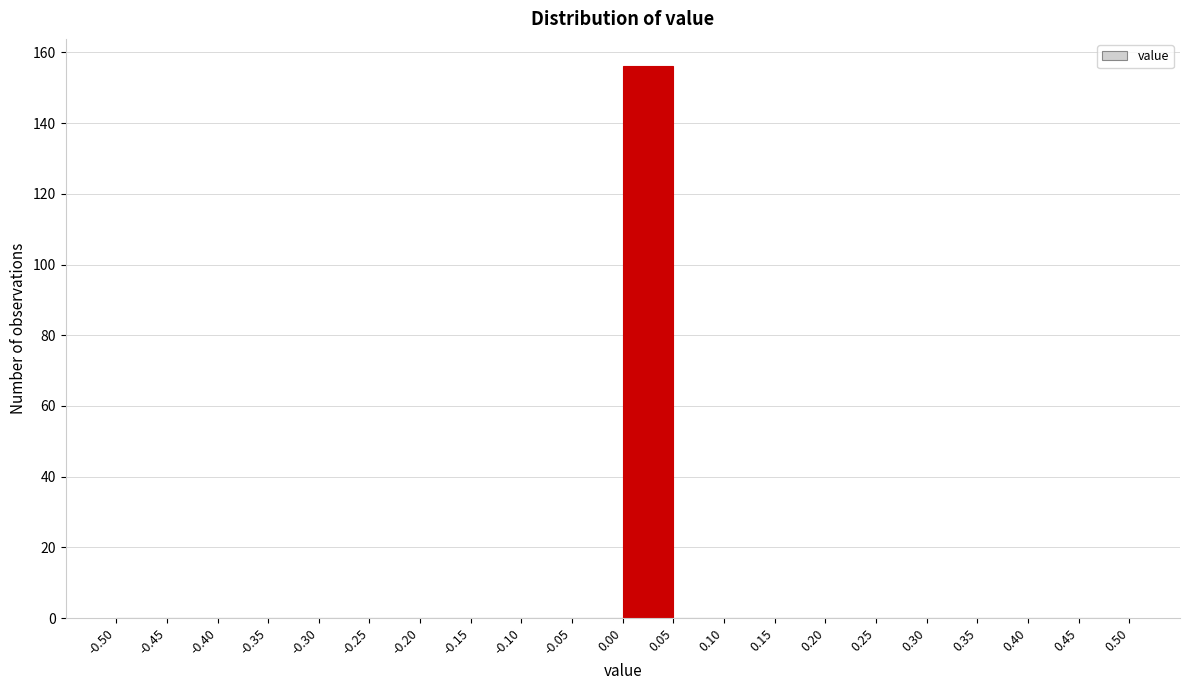

Over which range of the x-axis is the bar tallest?

0.00 to 0.05